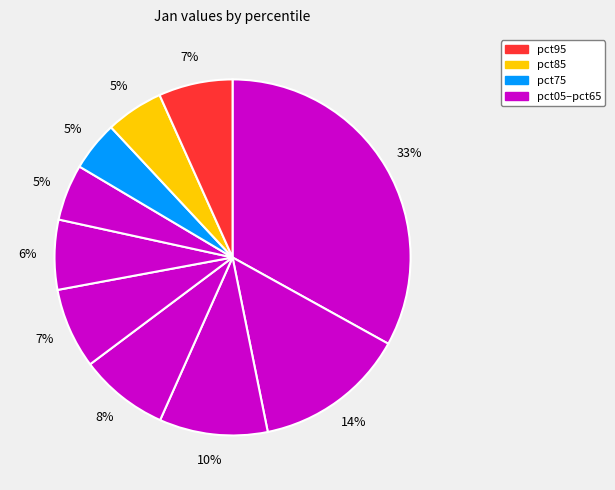

How many slices are in this pie chart?

10